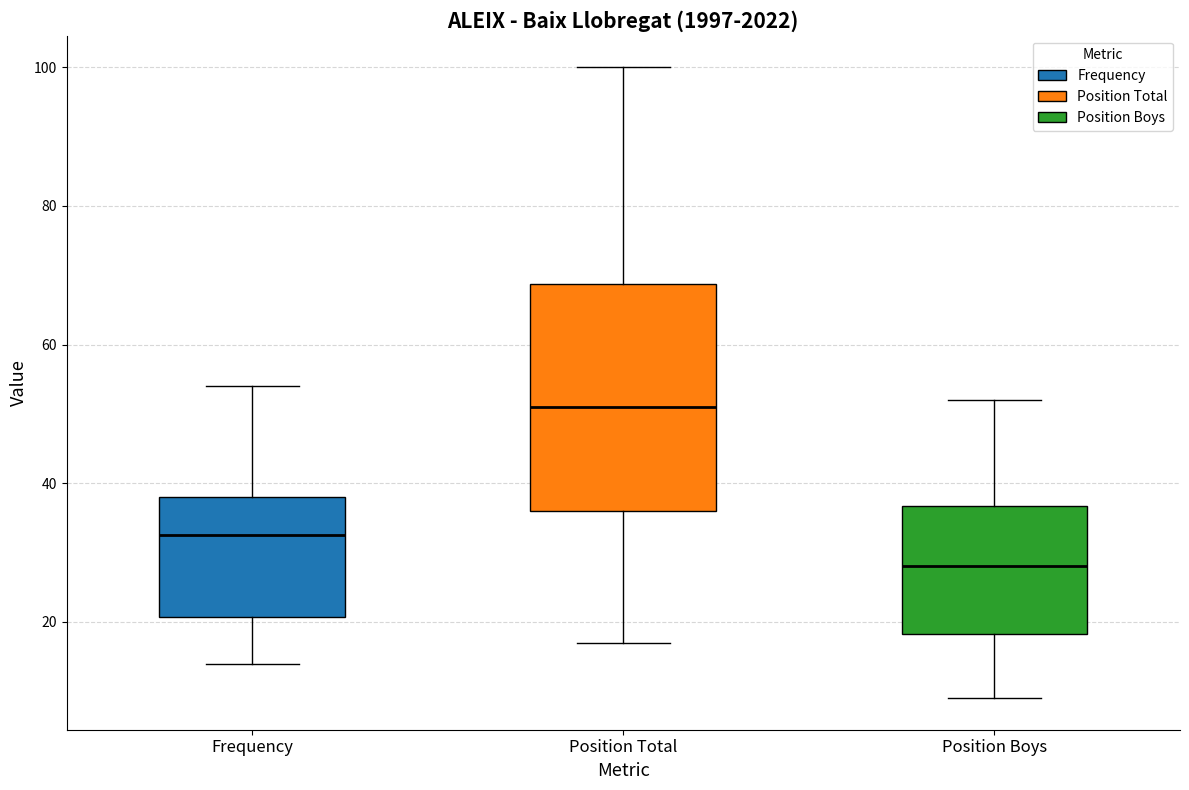

Which box's median line is the highest?

Position Total